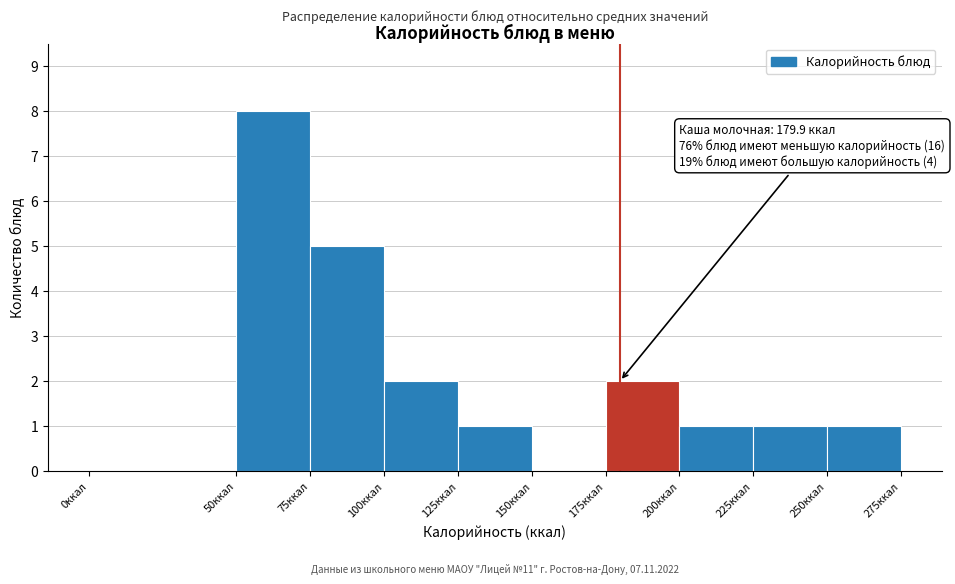

Which range on the x-axis has the tallest bar?

50 to 75